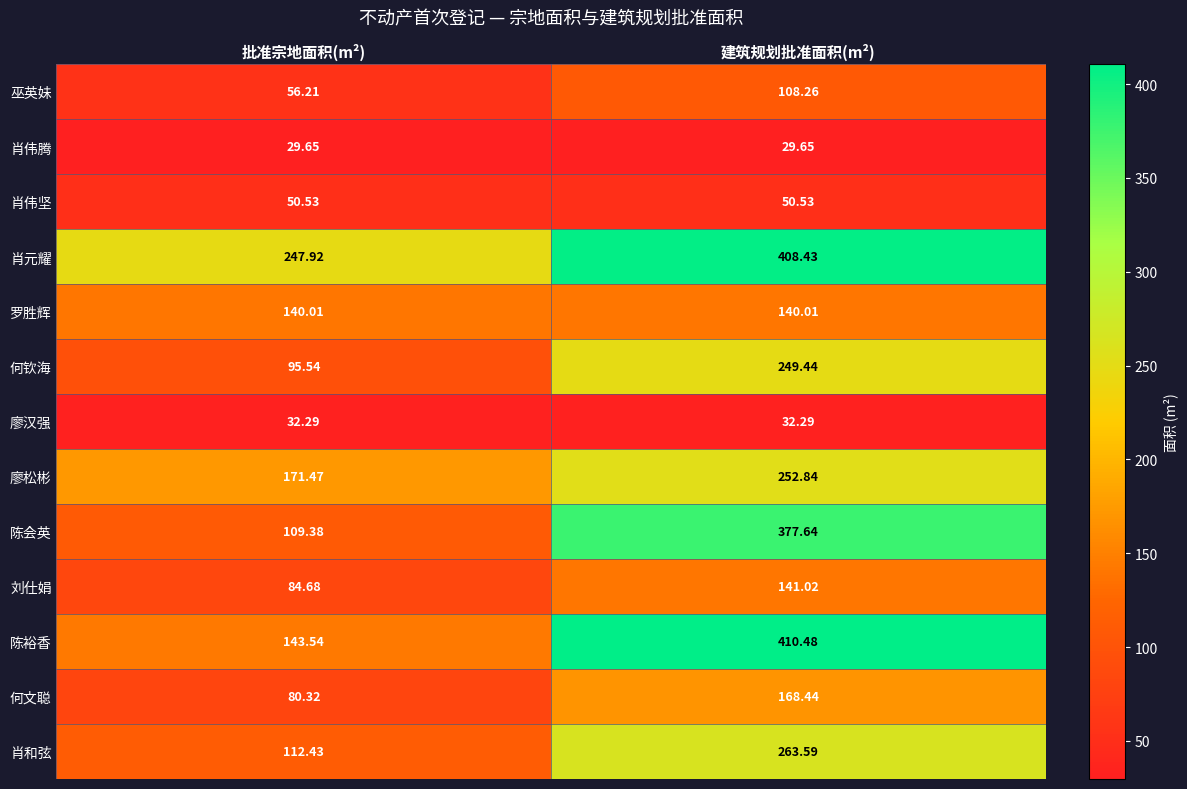

List the series in order of their peak value, highest first.

陈裕香, 肖元耀, 陈会英, 肖和弦, 廖松彬, 何钦海, 何文聪, 刘仕娟, 罗胜辉, 巫英妹, 肖伟坚, 廖汉强, 肖伟腾